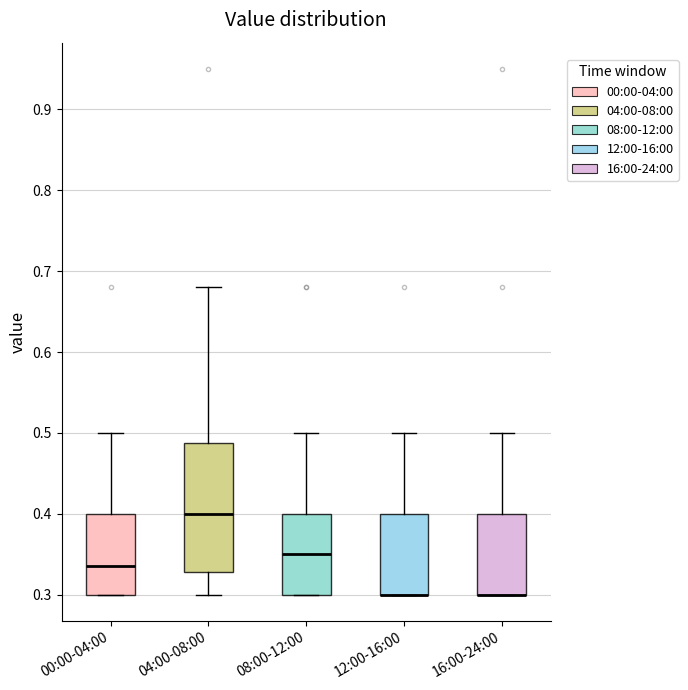

Comparing the boxes themselves (not the whiskers), which one is the tallest?

04:00-08:00